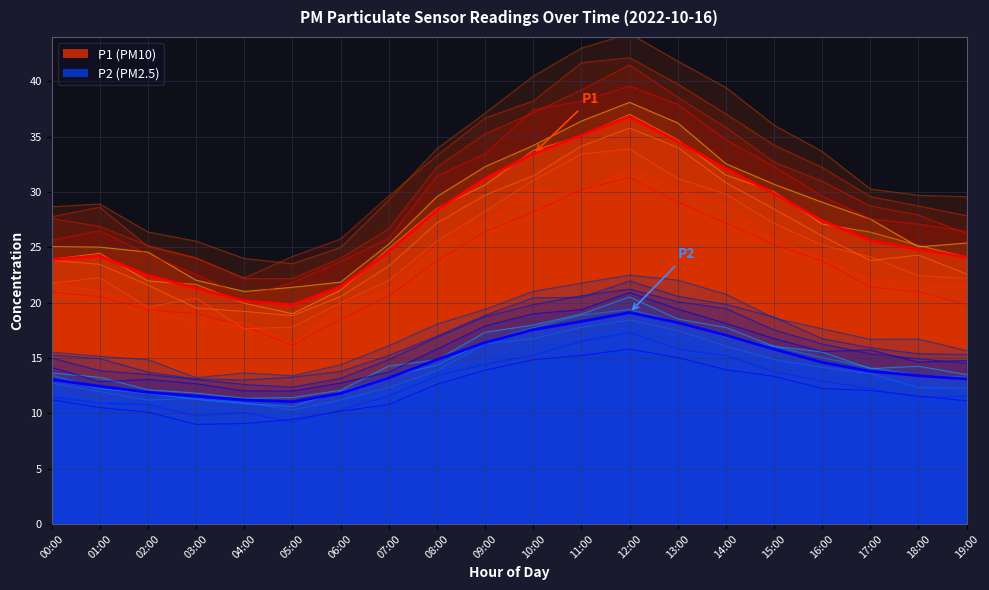

What are all the series names shown in the legend?

P1, P2